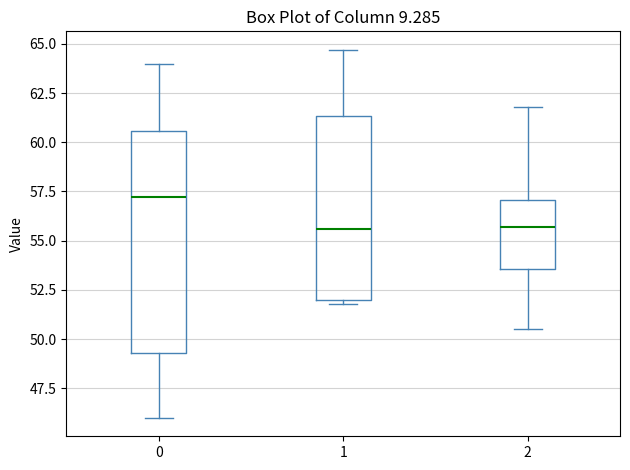

Comparing the boxes themselves (not the whiskers), which one is the tallest?

0